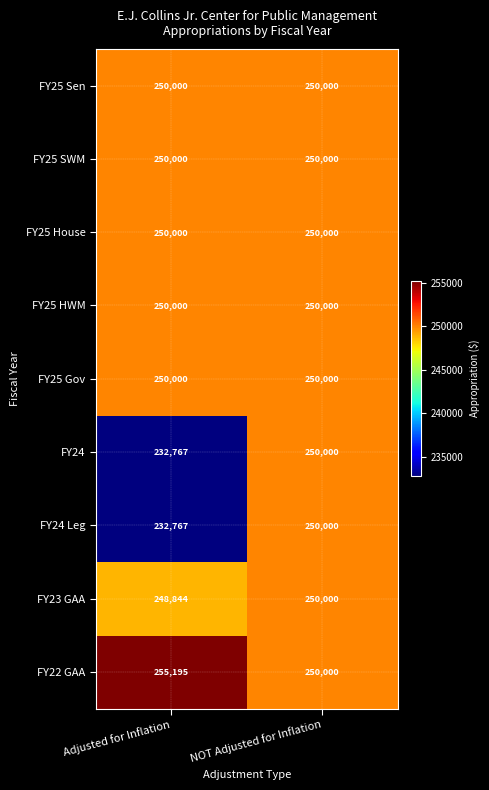

How many distinct data groups are displayed?

9